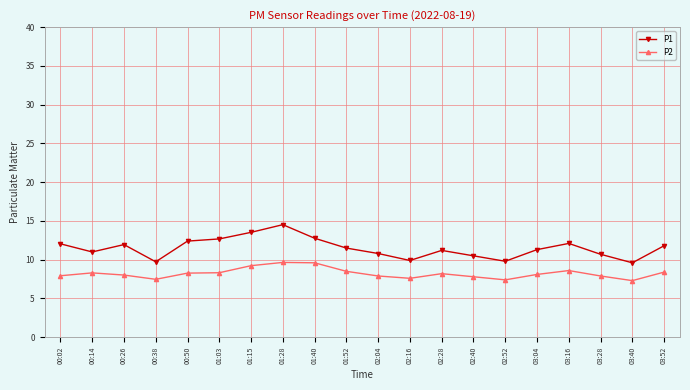

What is the lowest value of the P2 series?

7.3